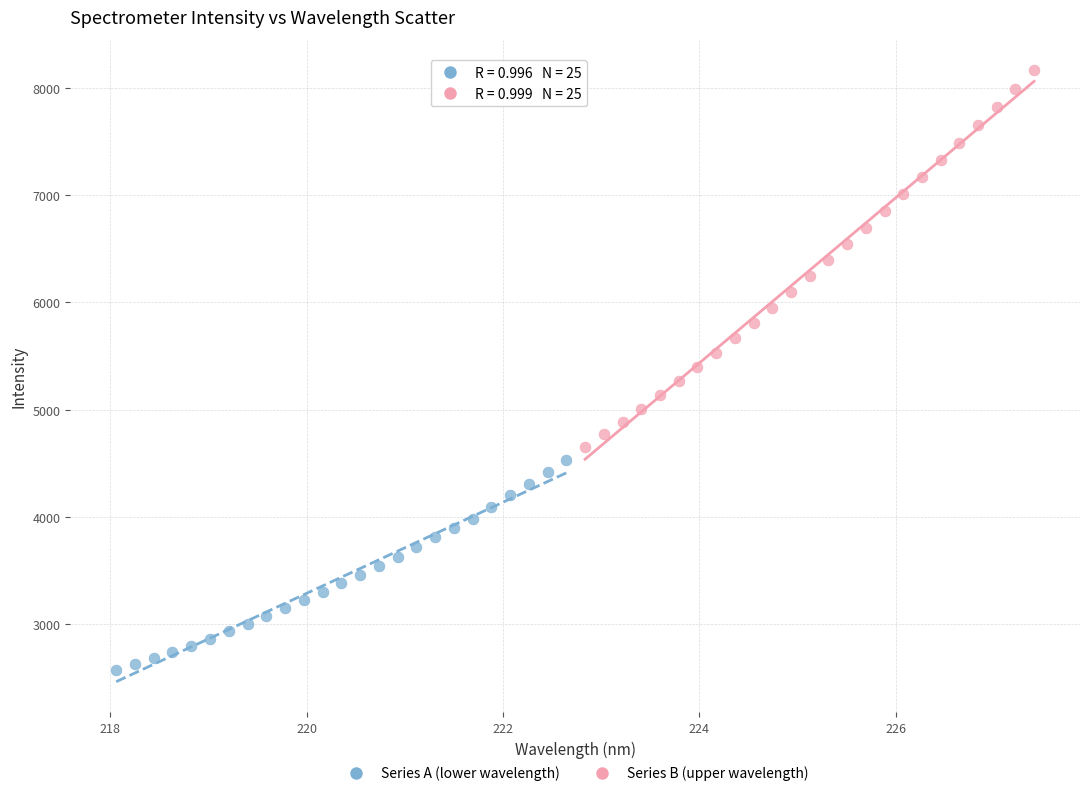

Which series has the largest Y range (max minus min)?

Series B (upper wavelength)